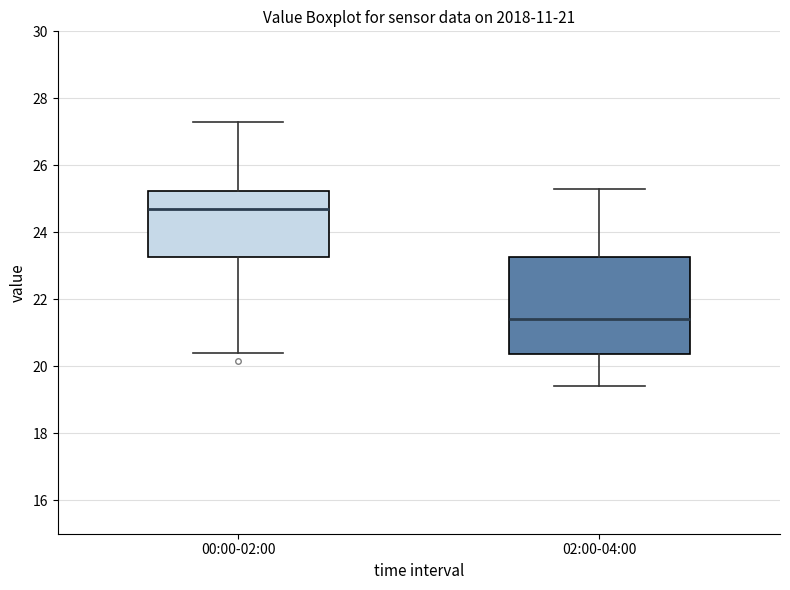

Which box has the highest median line?

00:00-02:00